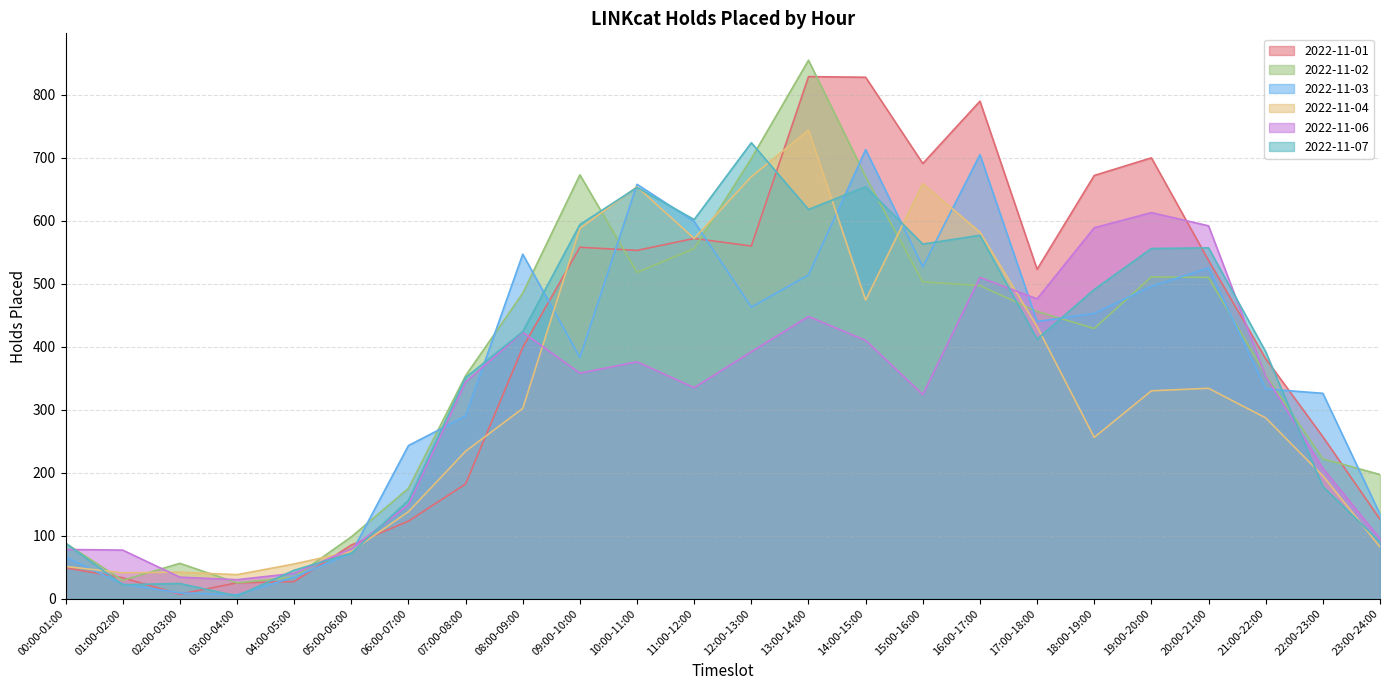

What is the approximate value of 2022-11-02 at 03:00-04:00, to the nearest 10?

20